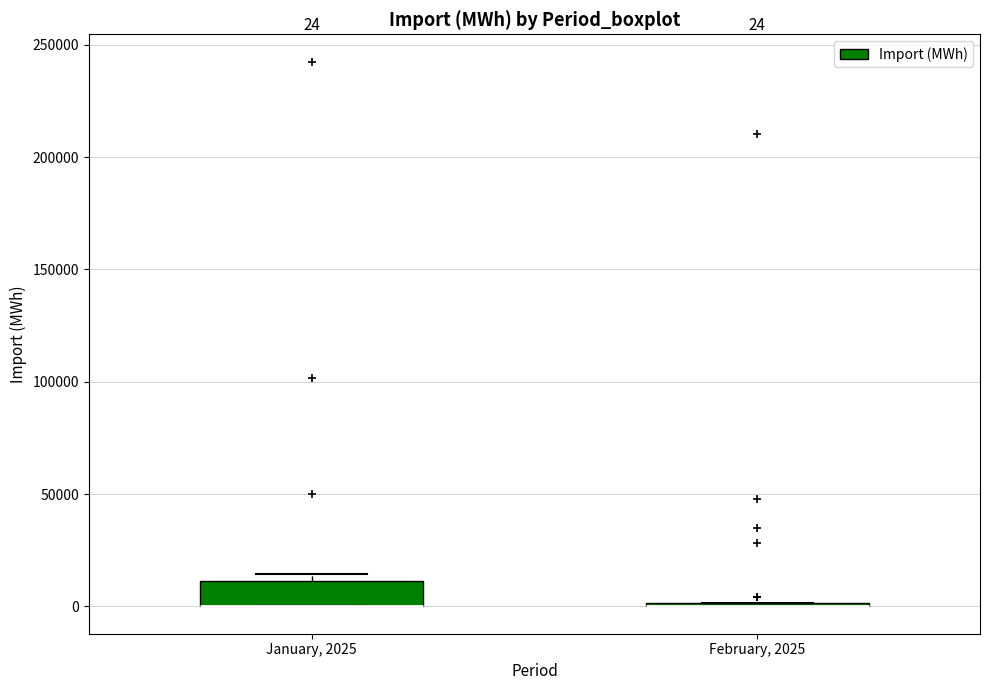

Which box is the tallest, from its lower edge to its upper edge?

January, 2025